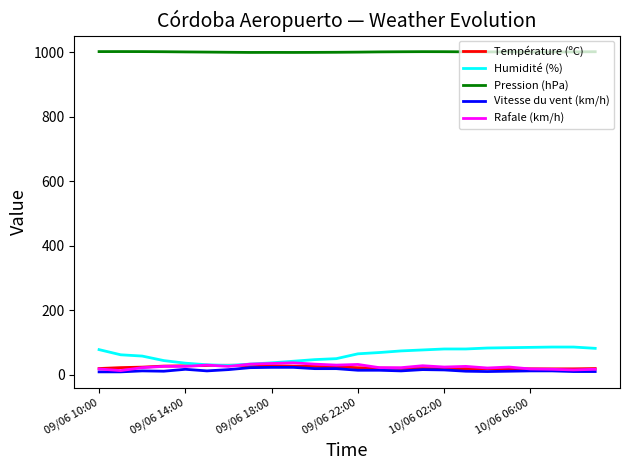

How many intersections are there between Température (ºC) and Humidité (%)?

2